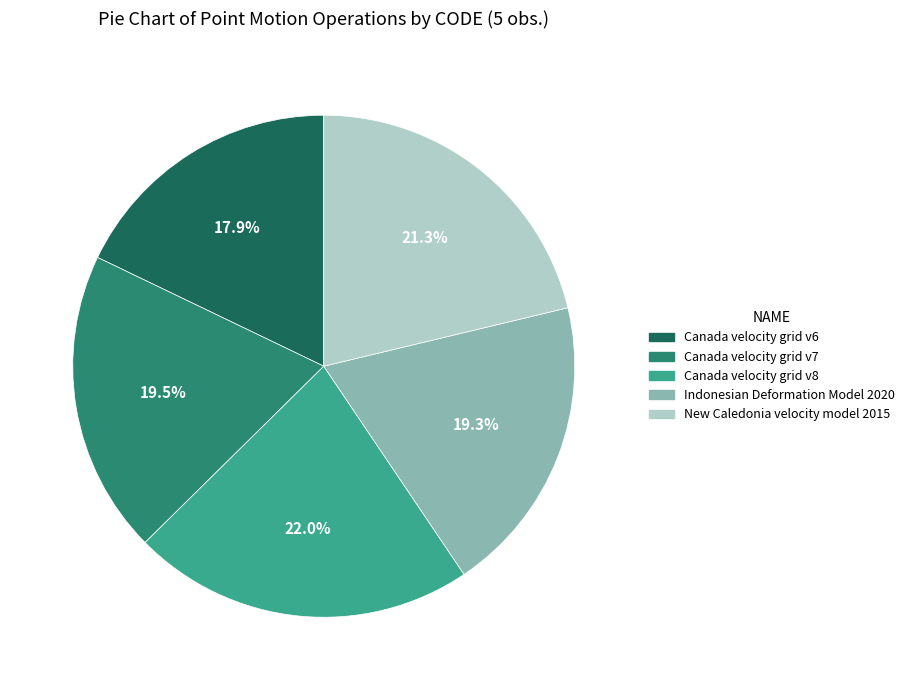

How much of the chart is everything except Canada velocity grid v6?

82.1%